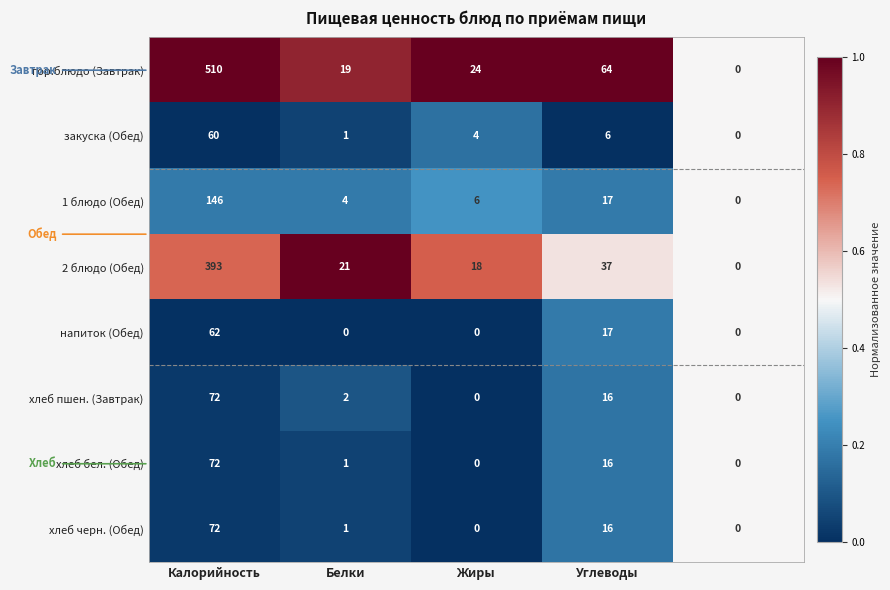

What is the sum of all гор.блюдо (Завтрак) values?

617